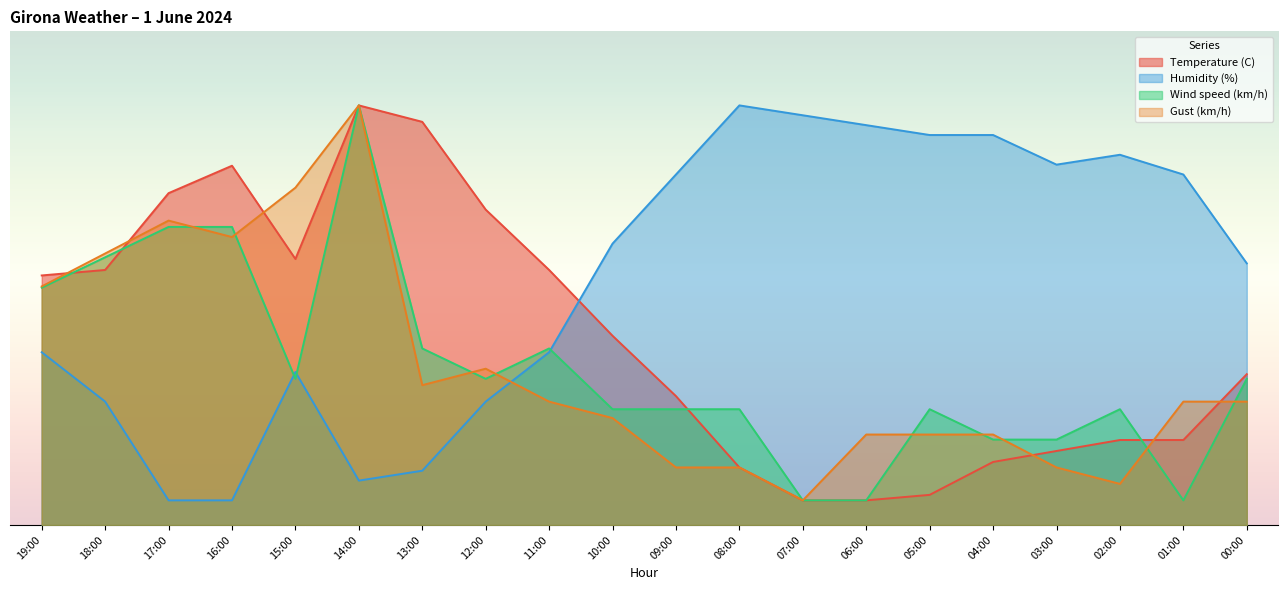

How many intersections are there between Gust (km/h) and Temperature (C)?

7